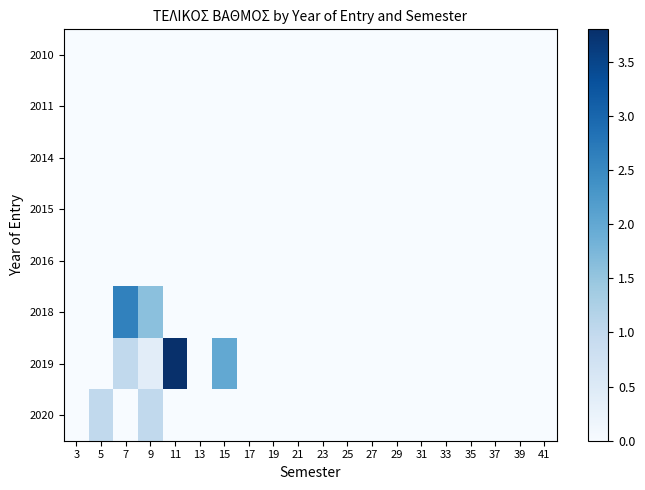

Which series has the largest range (max minus min)?

2019